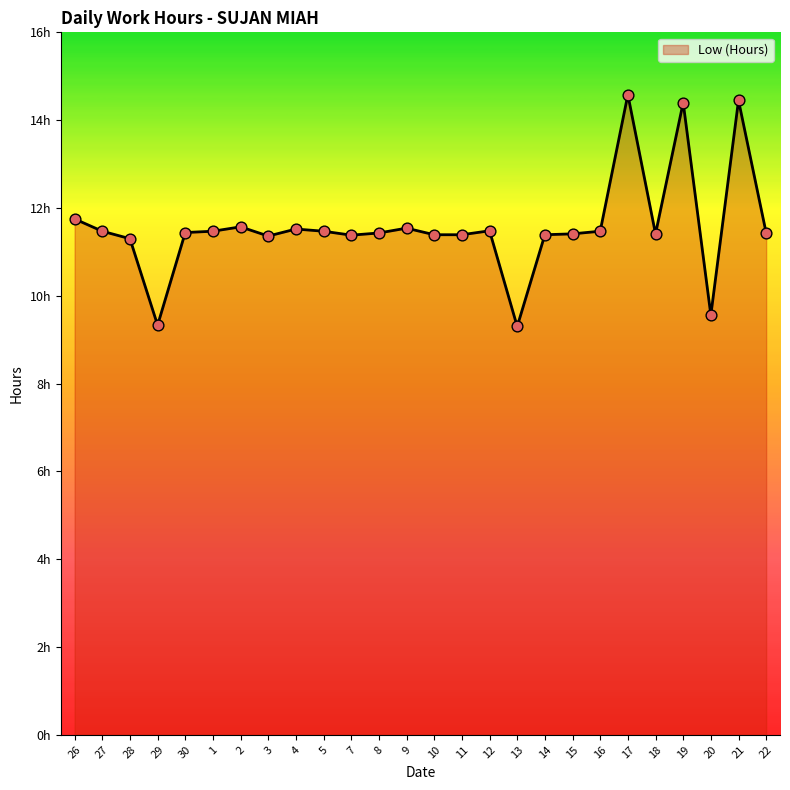

Is this an area chart (filled region under the line)?

Yes